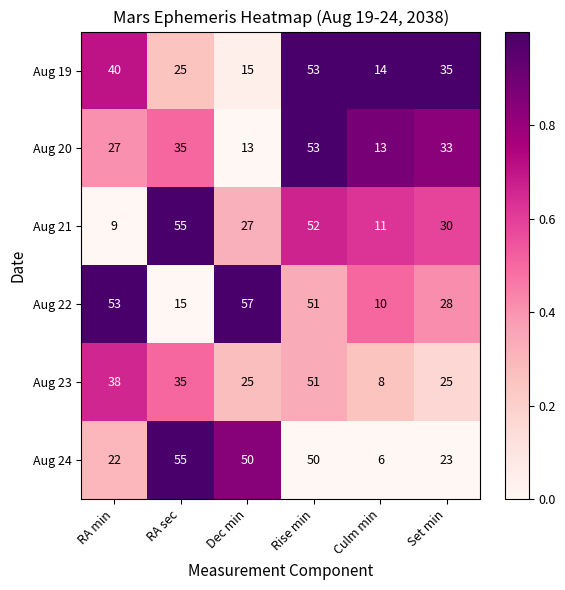

Is it true that Aug 22 equals 100 at Dec min?

False